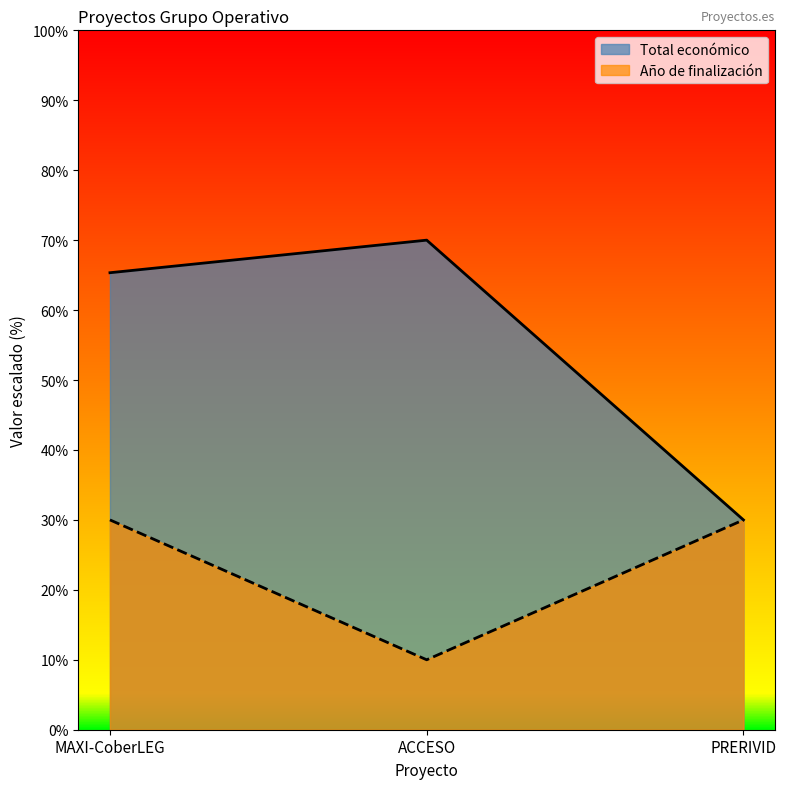

Between PRERIVID and ACCESO, which is larger?

ACCESO